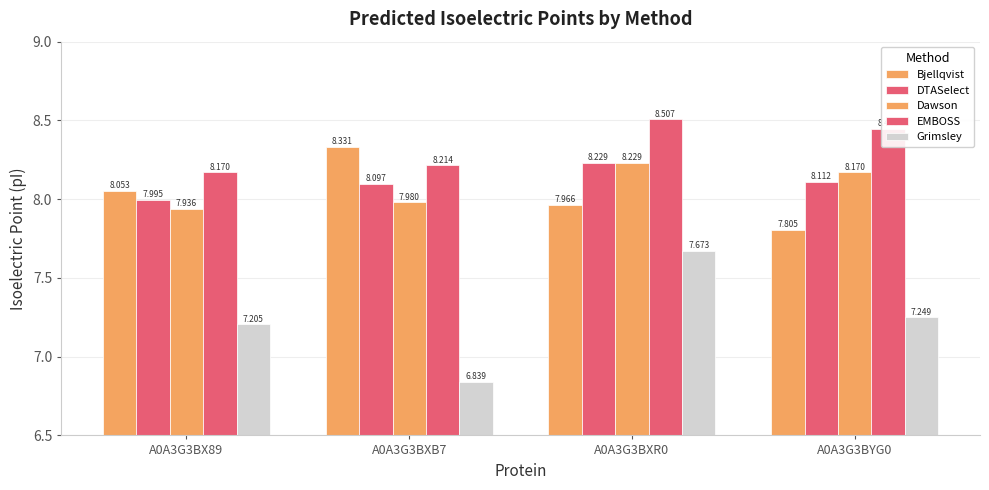

How many values in the DTASelect series are below 8?

1